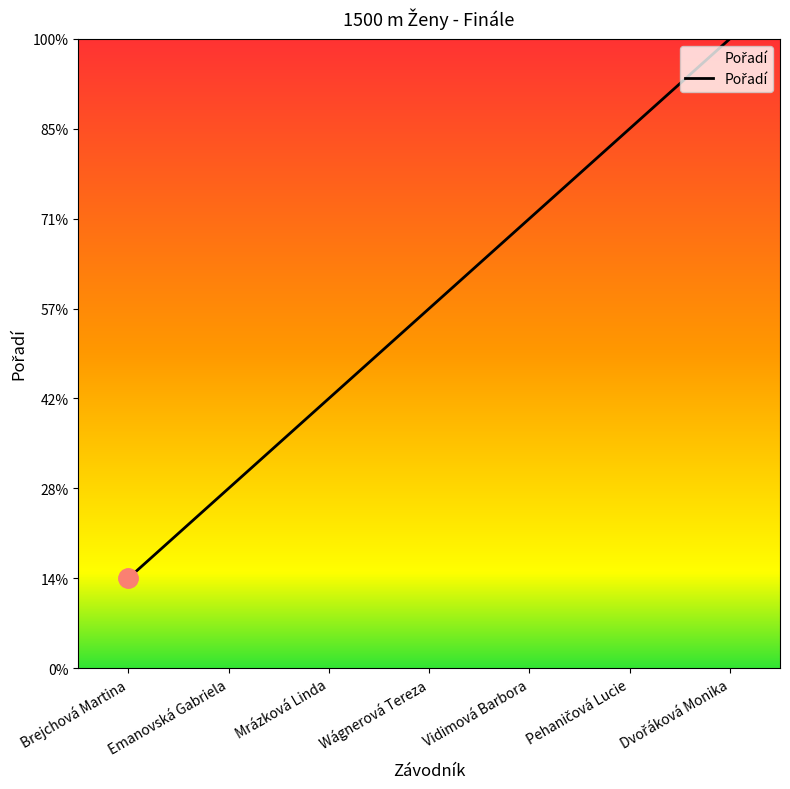

At which label is the value closest to 4?

Wágnerová Tereza